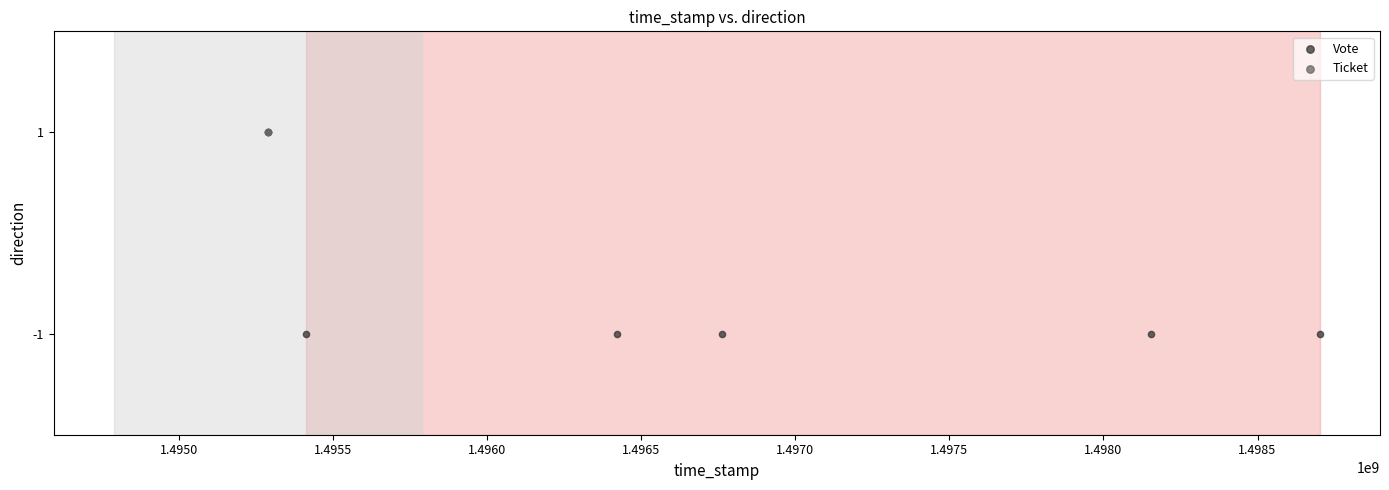

Which series reaches the minimum Y coordinate?

Vote